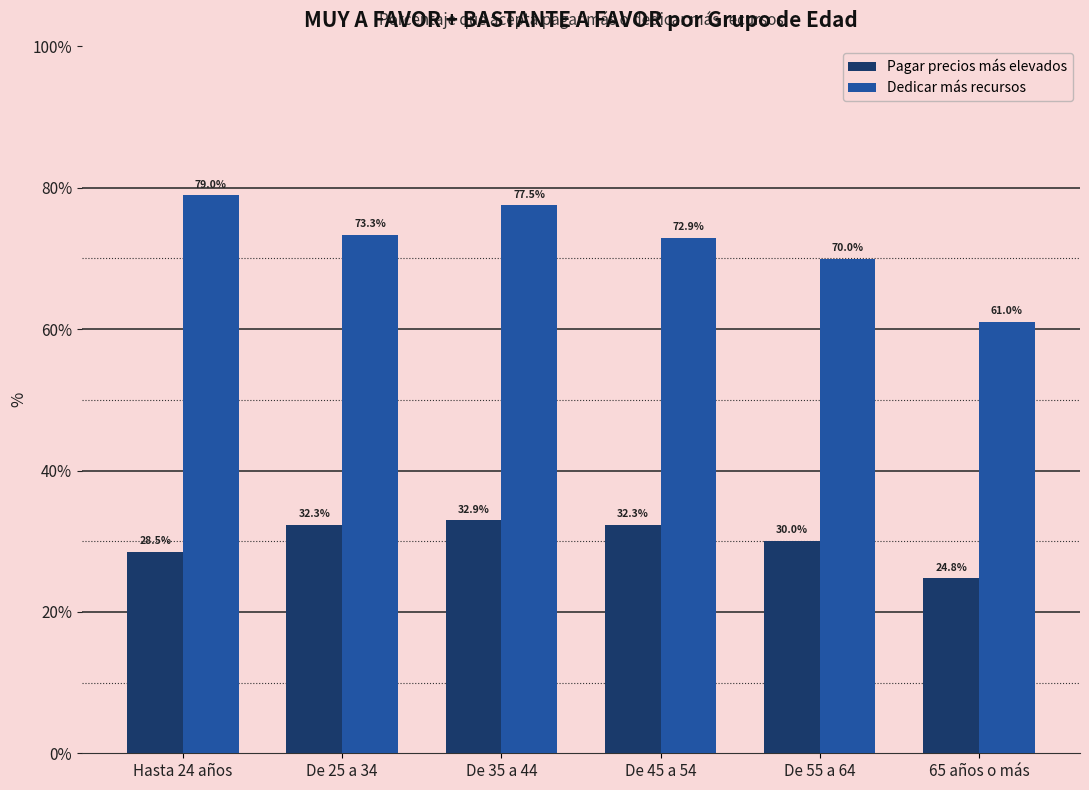

What is the sum of all Dedicar más recursos values?

433.7